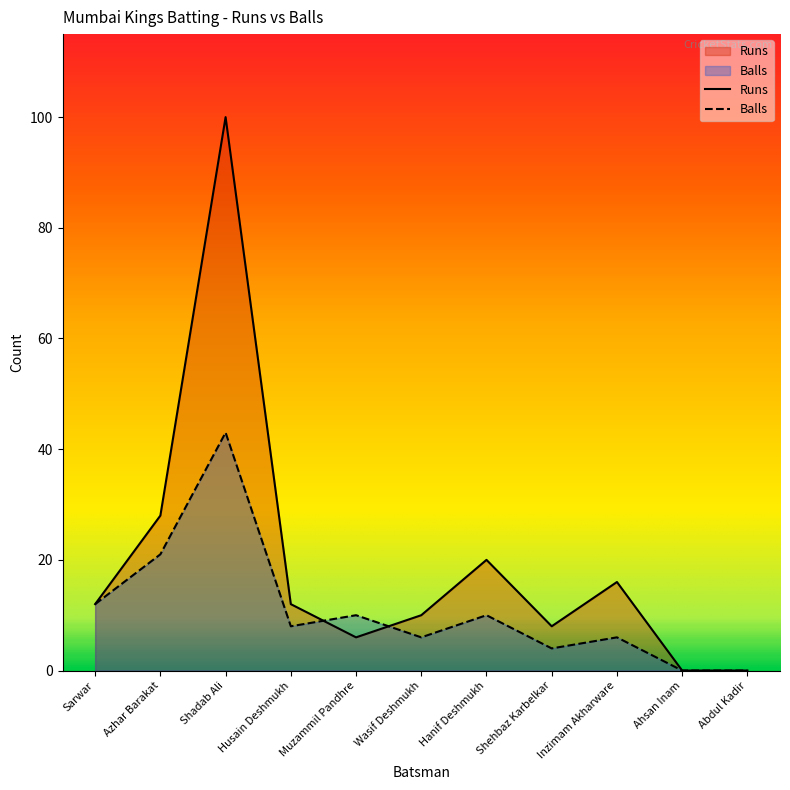

What is the difference between the highest and lowest values at Inzimam Akharware?

10